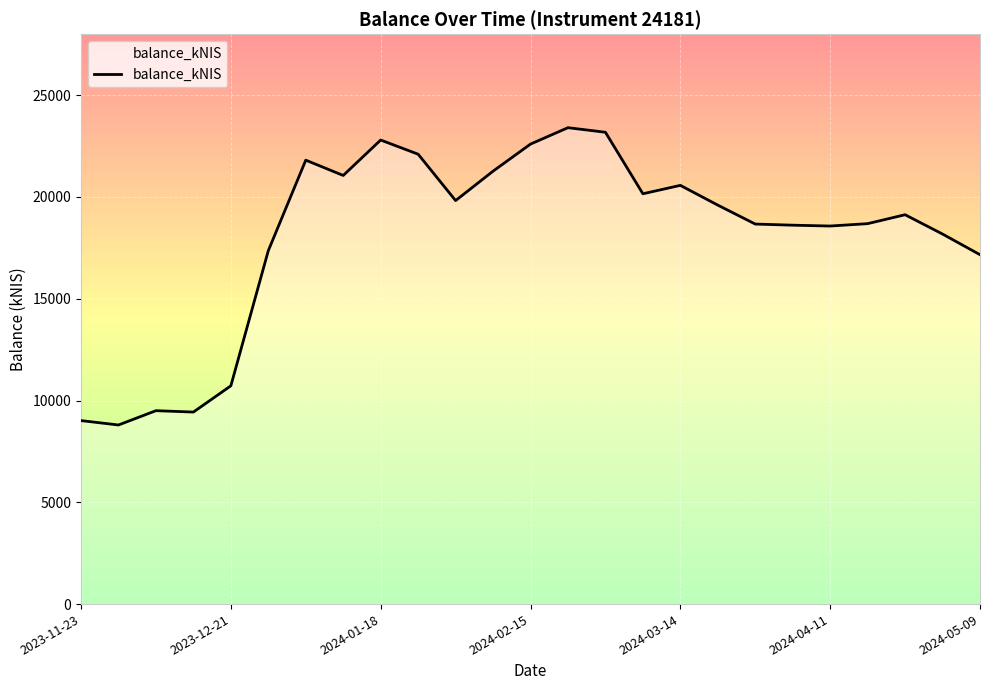

What is the maximum value shown in the chart?

23405.3